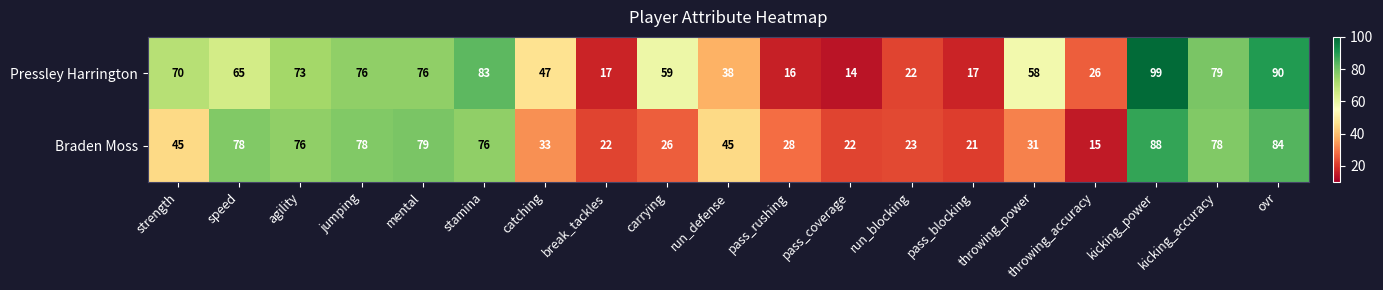

At which label does Pressley Harrington first exceed 59?

strength